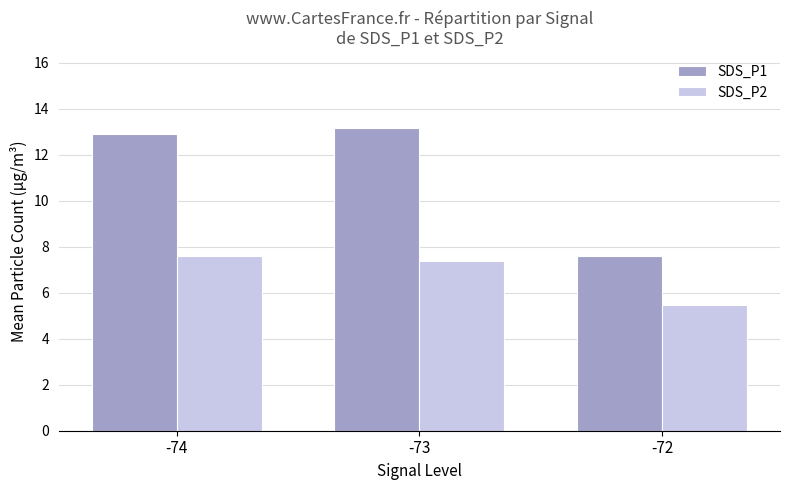

List the series in order of their peak value, lowest first.

SDS_P2, SDS_P1